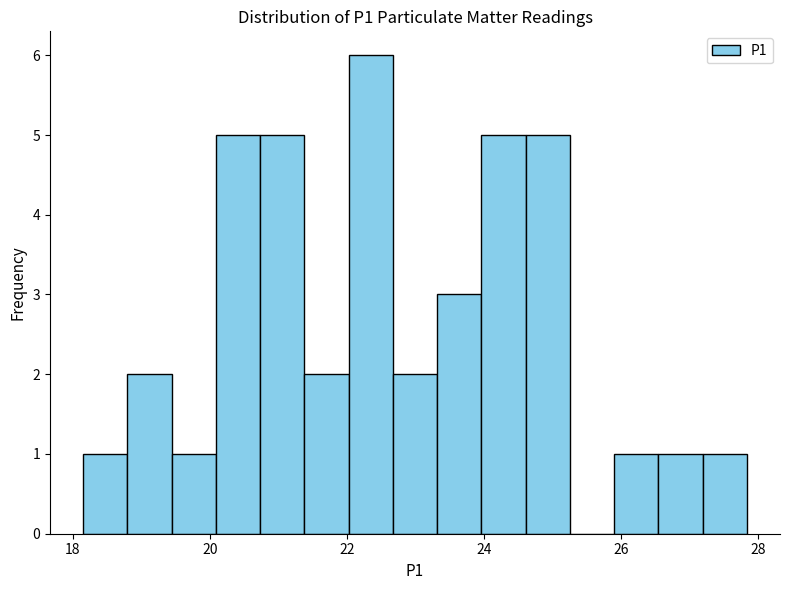

Read against the x-axis, roughly where is the centre of the tallest bar?

22.4